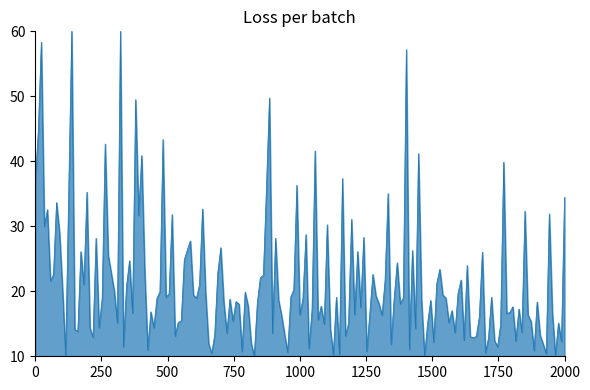

What is the smallest value displayed?

10.1